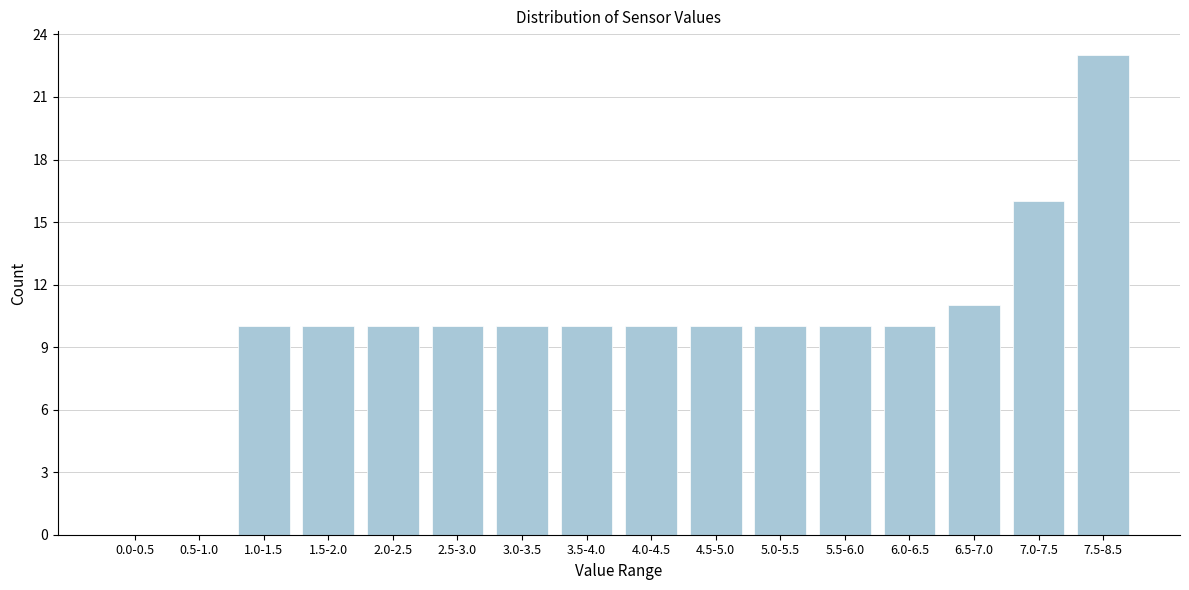

Reading right to left, what are all the values shown in this chart?

7.5-8.5=23	7.0-7.5=16	6.5-7.0=11	6.0-6.5=10	5.5-6.0=10	5.0-5.5=10	4.5-5.0=10	4.0-4.5=10	3.5-4.0=10	3.0-3.5=10	2.5-3.0=10	2.0-2.5=10	1.5-2.0=10	1.0-1.5=10	0.5-1.0=0	0.0-0.5=0